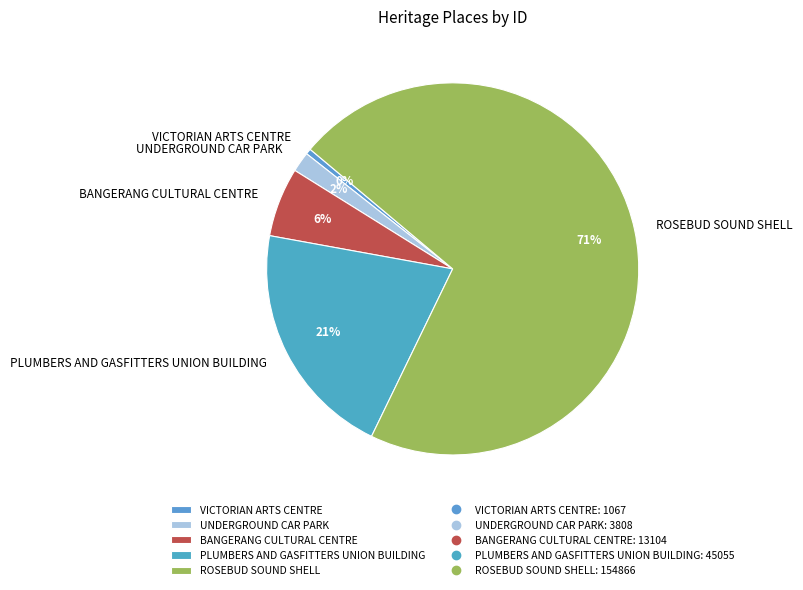

Is it true that PLUMBERS AND GASFITTERS UNION BUILDING is 6% of the pie?

False